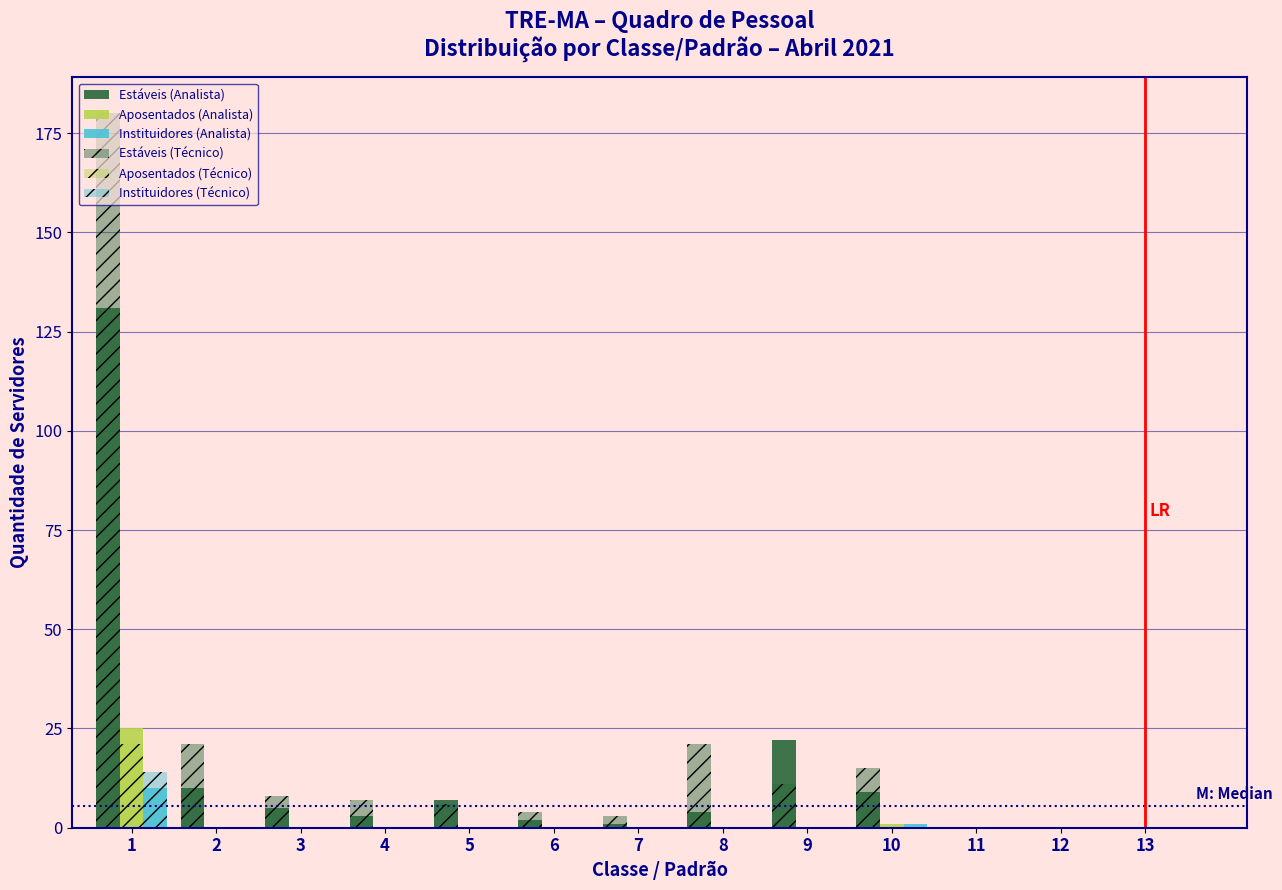

Are the bars horizontal?

No